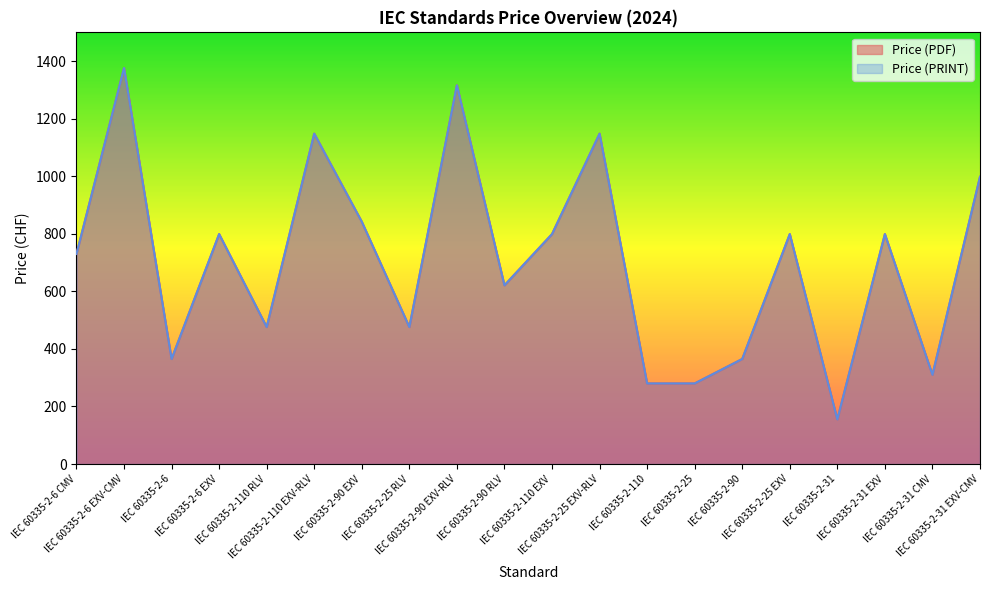

True or false: Price (PRINT) and Price (PDF) intersect in this chart.

False